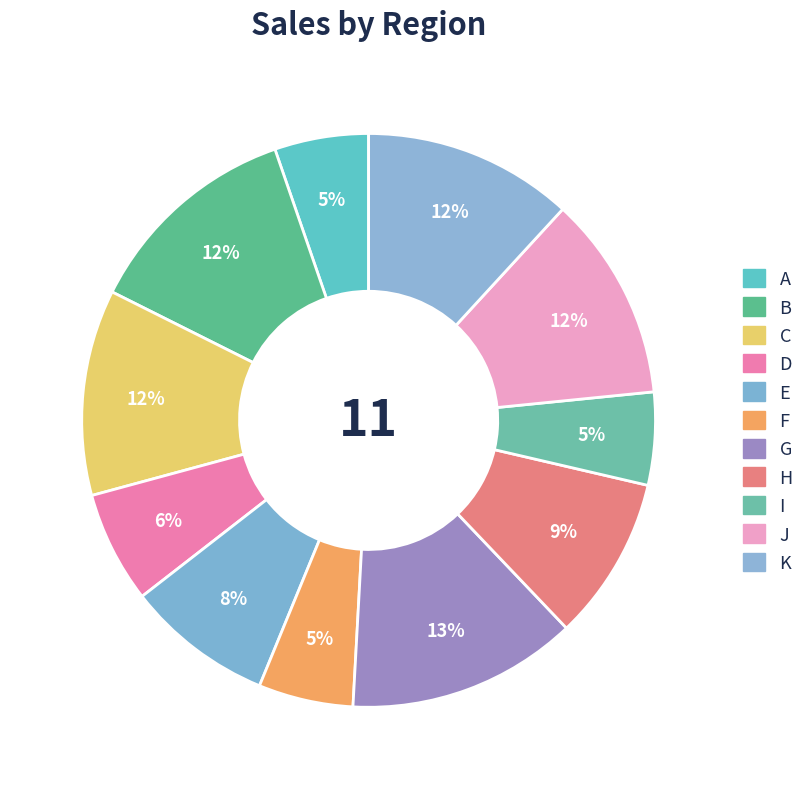

Is it true that A is 5% of the pie?

True